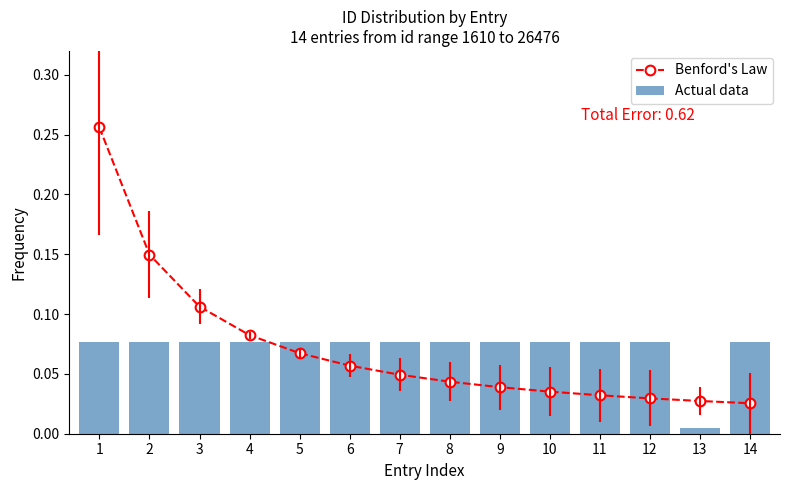

The value of Actual data at 11 is 0.0. True or false?

False